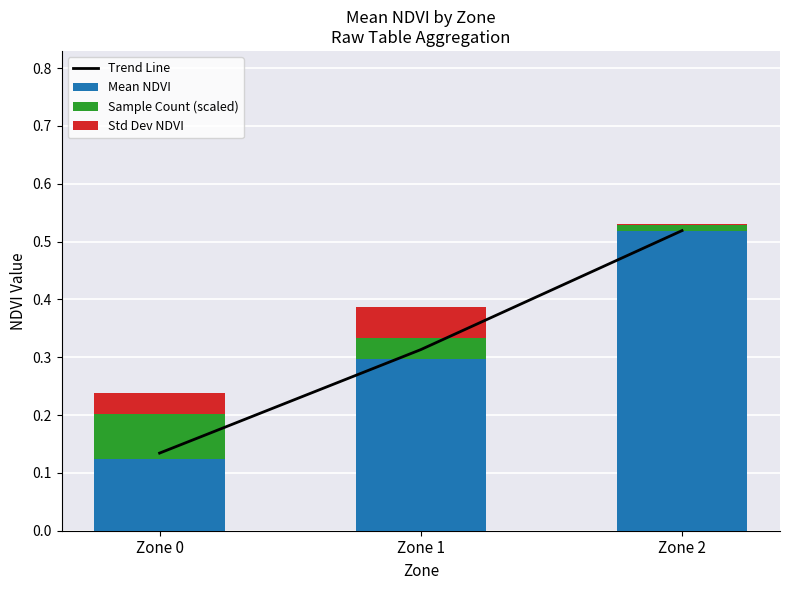

The Sample Count (scaled) series shows 0.0 at Zone 2. True or false?

False